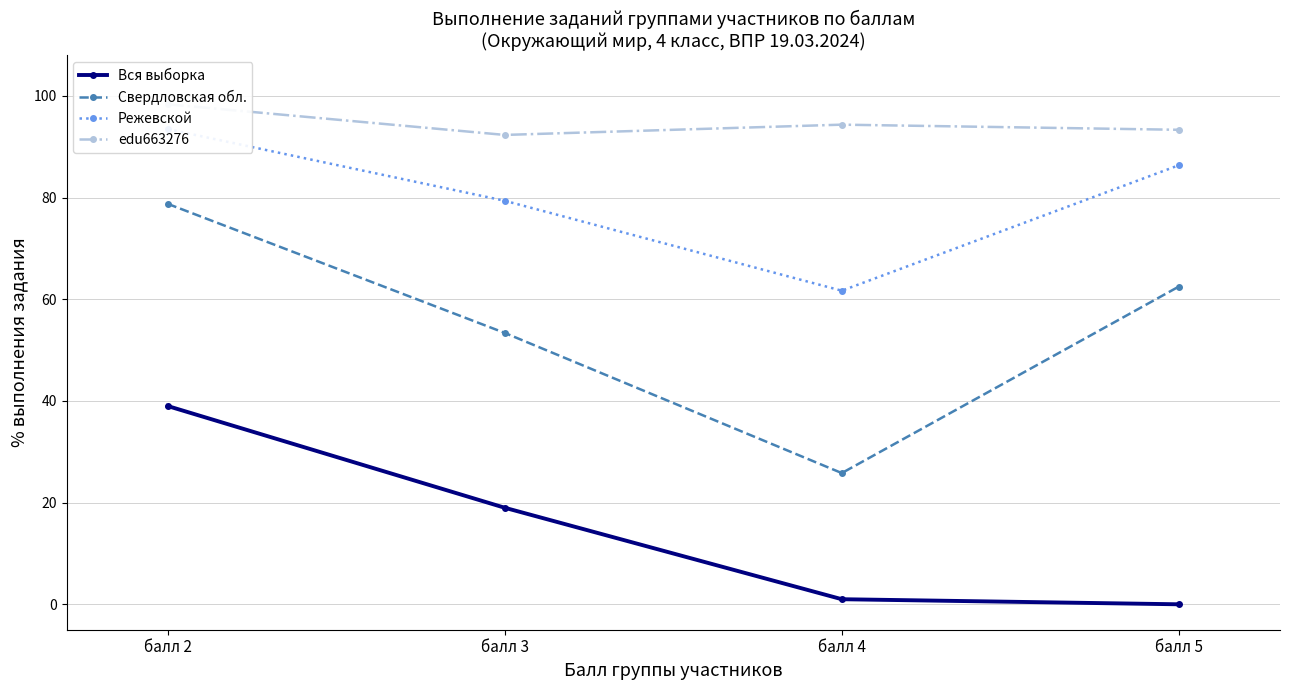

What is the spread (max minus min) of values at балл 2?

59.3